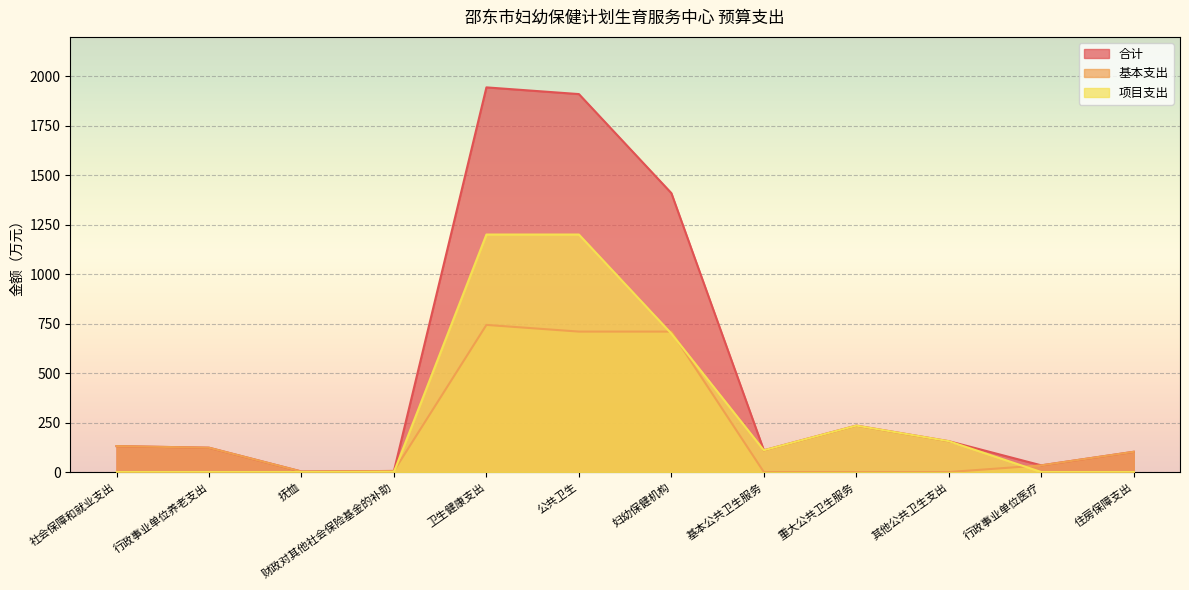

True or false: 项目支出 and 合计 cross at least once.

False